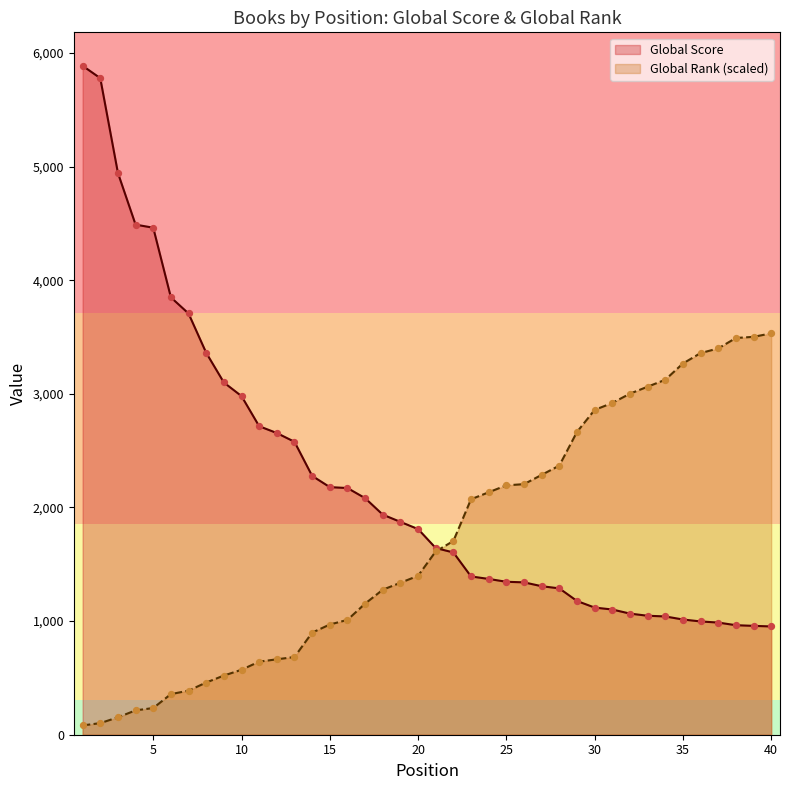

Which series contains the highest Y value?

Global Score